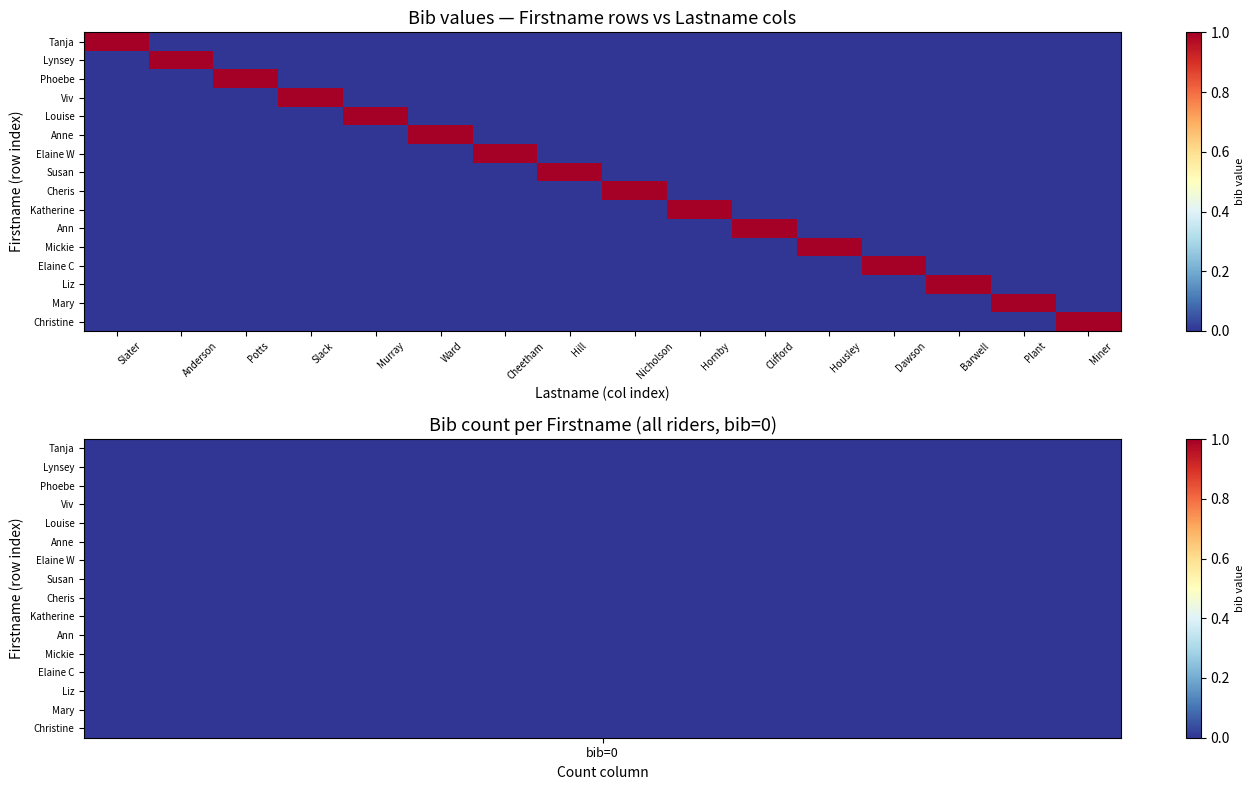

Which series has the largest range (max minus min)?

Tanja